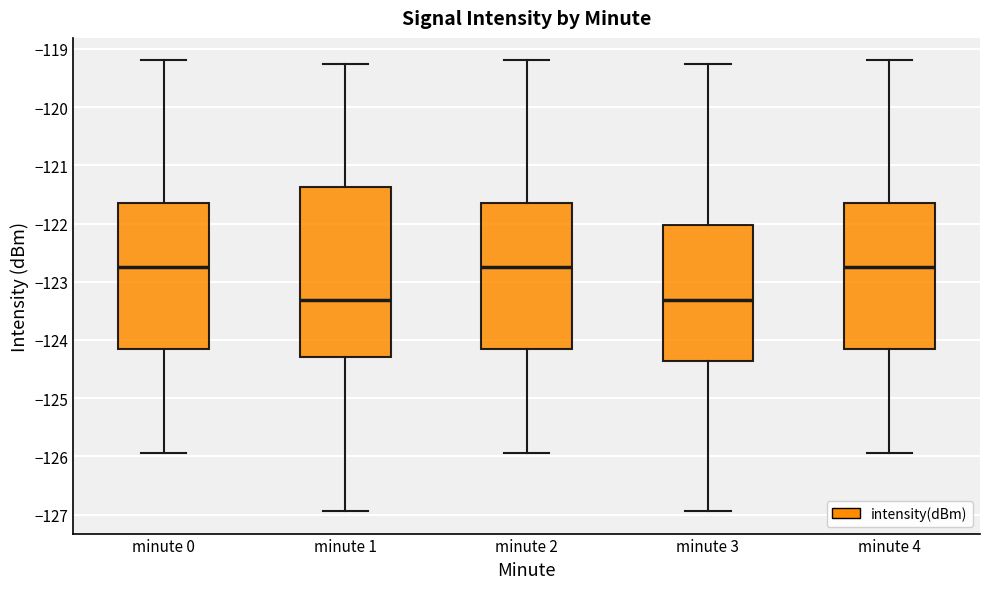

Reading left to right, transcribe this box plot: for each box, give where its median line is, the range the box spans, and where its two whiskers end, as read against the y-axis. The values are not printed on the chart, so give them approximately, as read against the axis.

minute 0: median -122.8, box -124.2 to -121.6, whiskers -125.9 to -119.2
minute 1: median -123.3, box -124.3 to -121.4, whiskers -126.9 to -119.3
minute 2: median -122.8, box -124.2 to -121.6, whiskers -125.9 to -119.2
minute 3: median -123.3, box -124.4 to -122.0, whiskers -126.9 to -119.3
minute 4: median -122.8, box -124.2 to -121.6, whiskers -125.9 to -119.2